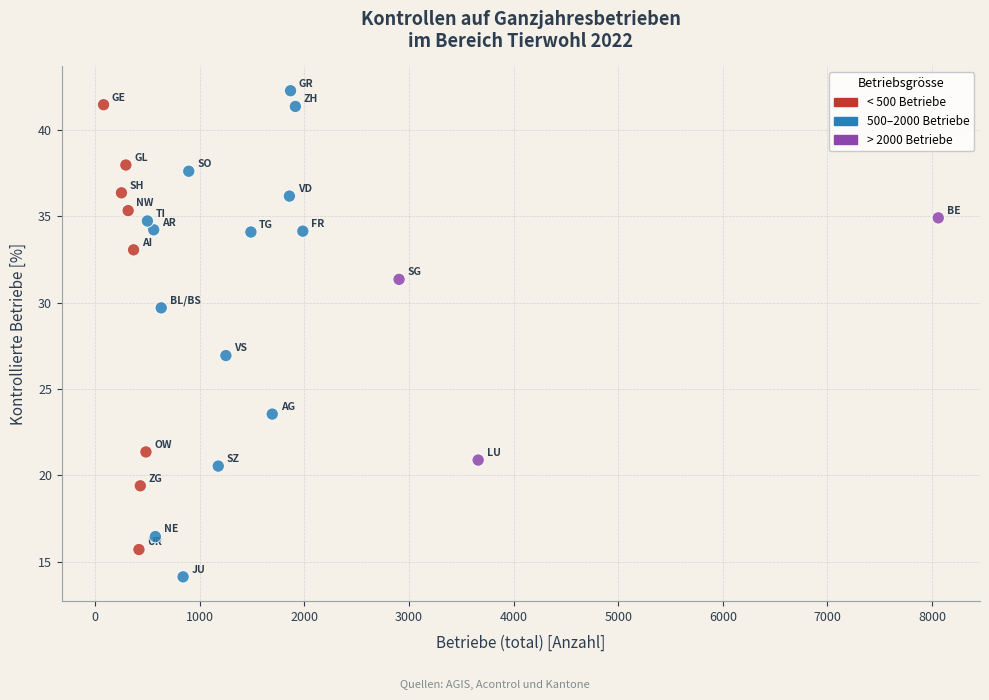

What Y value in the scatter plot is closest to 28?

26.9